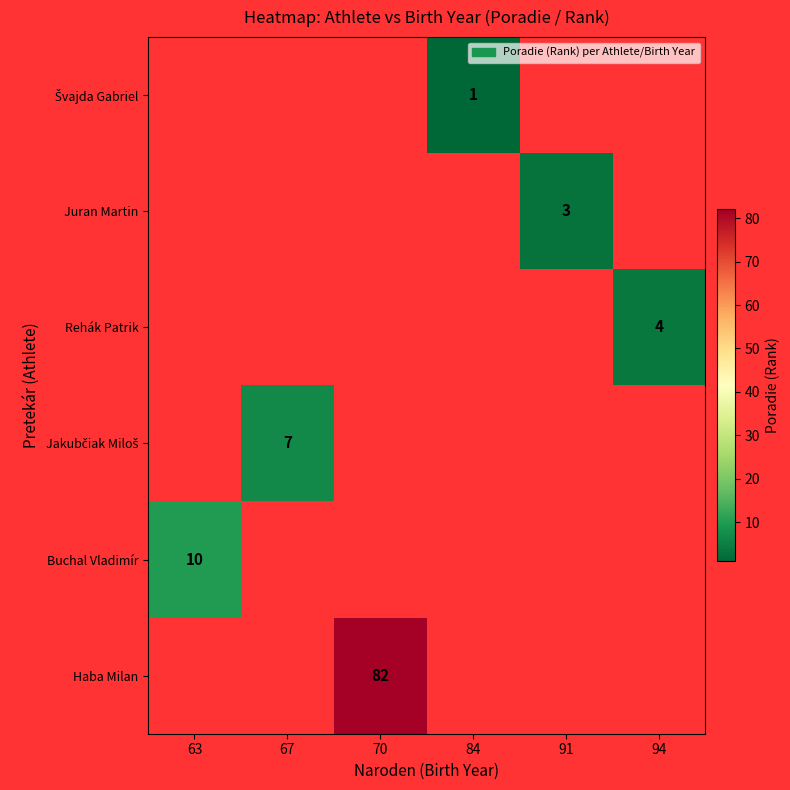

The value of Buchal Vladimír at 63 is 10. True or false?

True